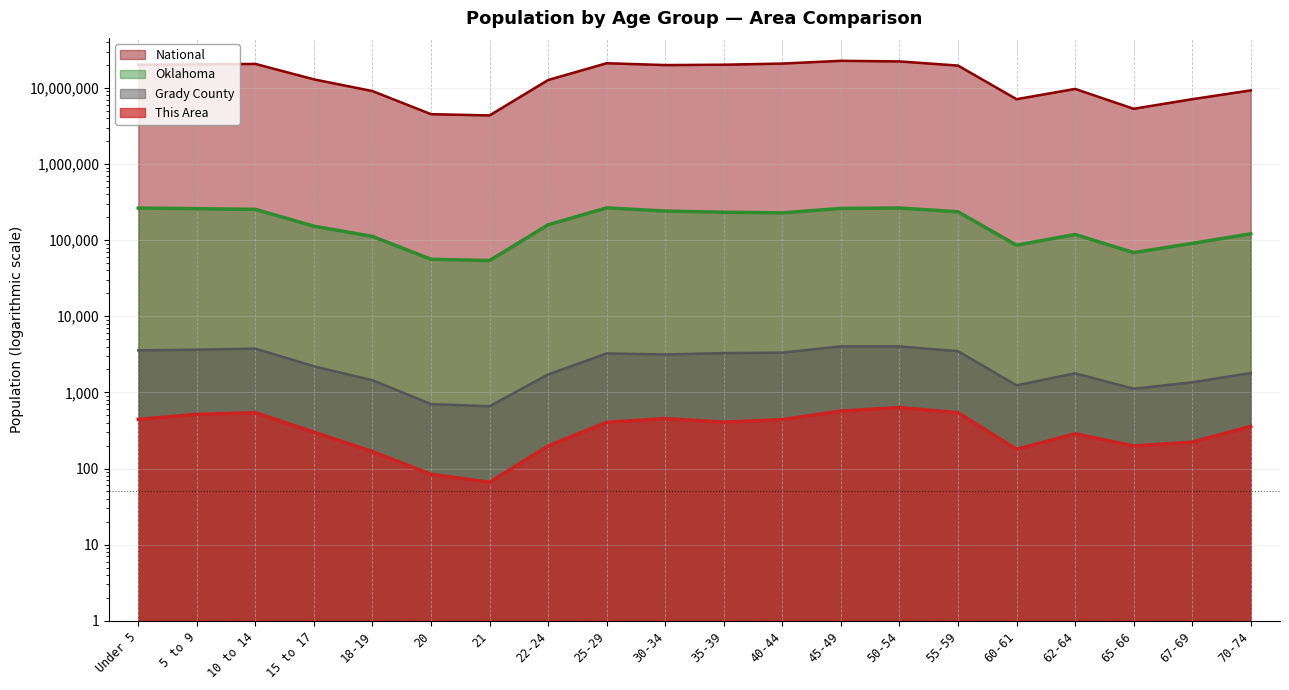

Which category has the lowest value across all series?

21